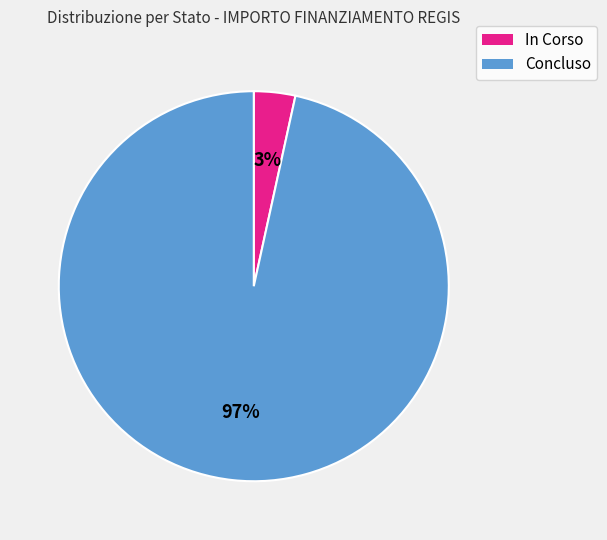

What percentage is the In Corso slice, to the nearest percent?

3%